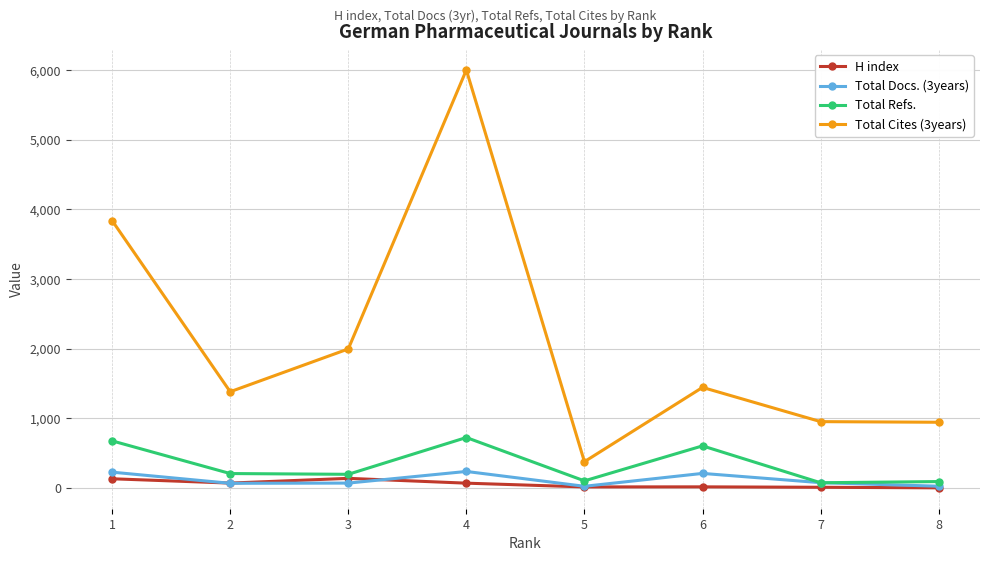

What is the value of the H index point at the 1st from the left?

135